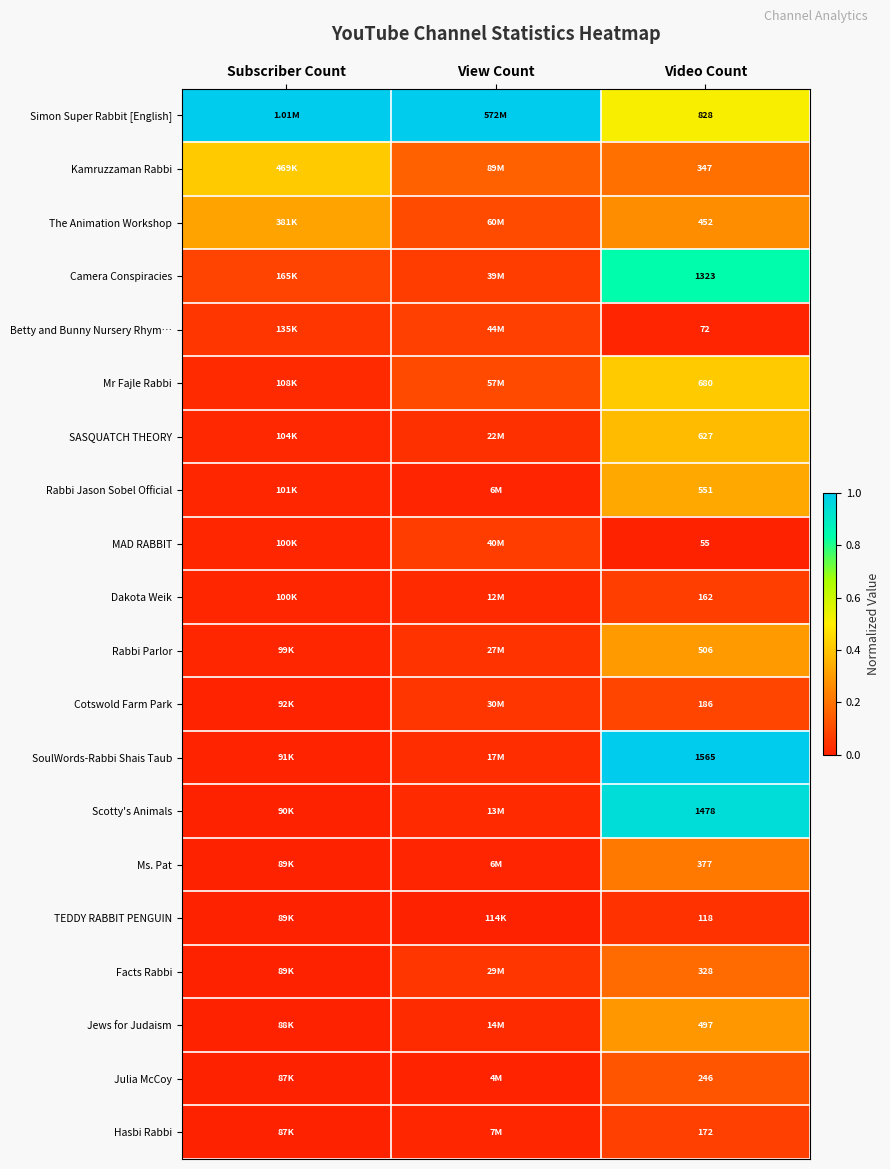

Which category has the lowest value in the Mr Fajle Rabbi series?

Subscriber Count